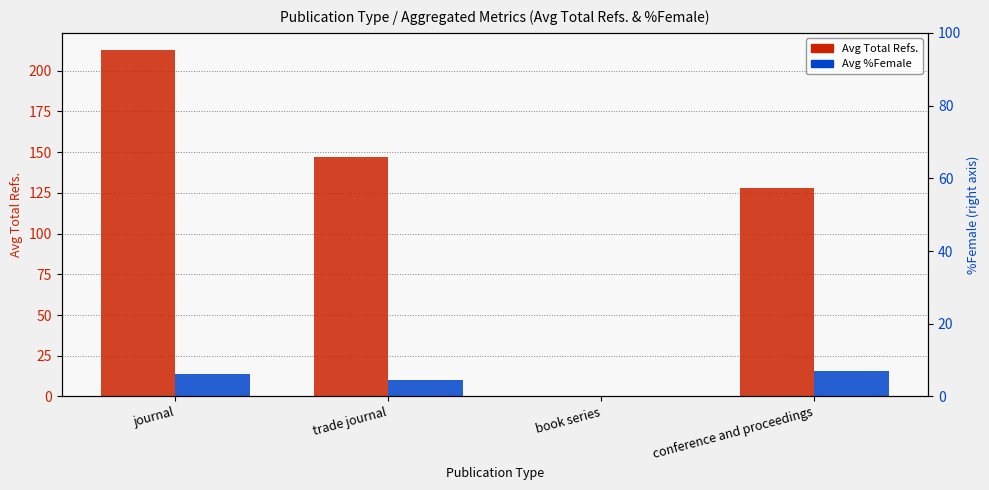

Which label corresponds to the largest value in the chart?

journal